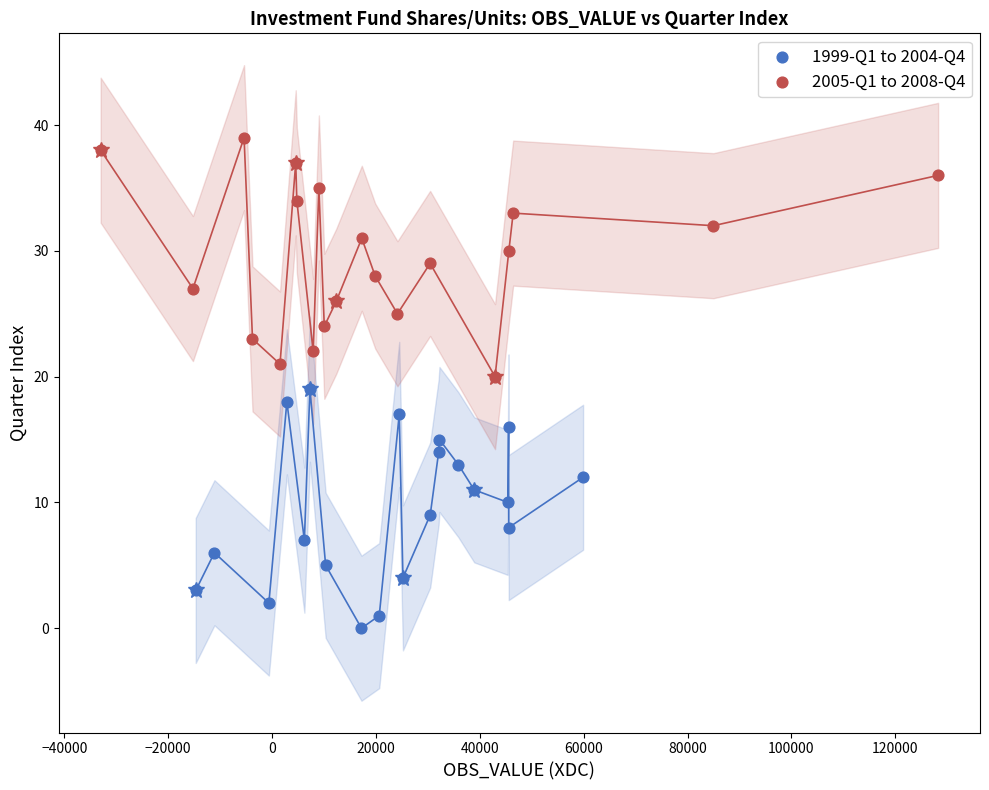

Which series reaches the maximum Y coordinate?

2005-Q1 to 2008-Q4